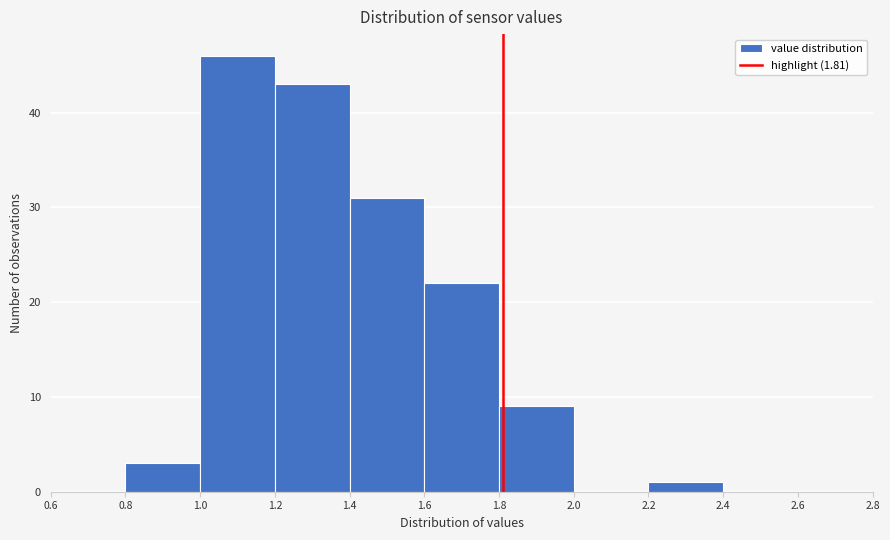

Reading left to right, transcribe this chart: for each bar, give the range it covers on the x-axis and its height. The values are not printed on the chart, so give them approximately, as read against the axis.

0.6 to 0.8: 0
0.8 to 1.0: 3
1.0 to 1.2: 46
1.2 to 1.4: 43
1.4 to 1.6: 31
1.6 to 1.8: 22
1.8 to 2.0: 9
2.0 to 2.2: 0
2.2 to 2.4: 1
2.4 to 2.6: 0
2.6 to 2.8: 0